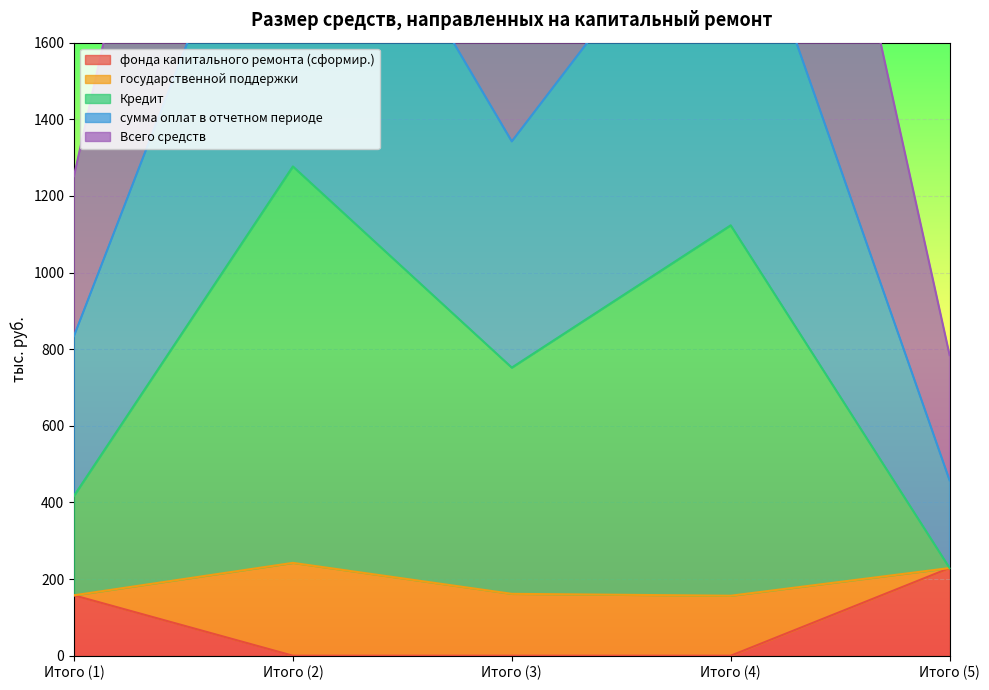

The value of фонда капитального ремонта (сформир.) at Итого (4) is 69.0. True or false?

False